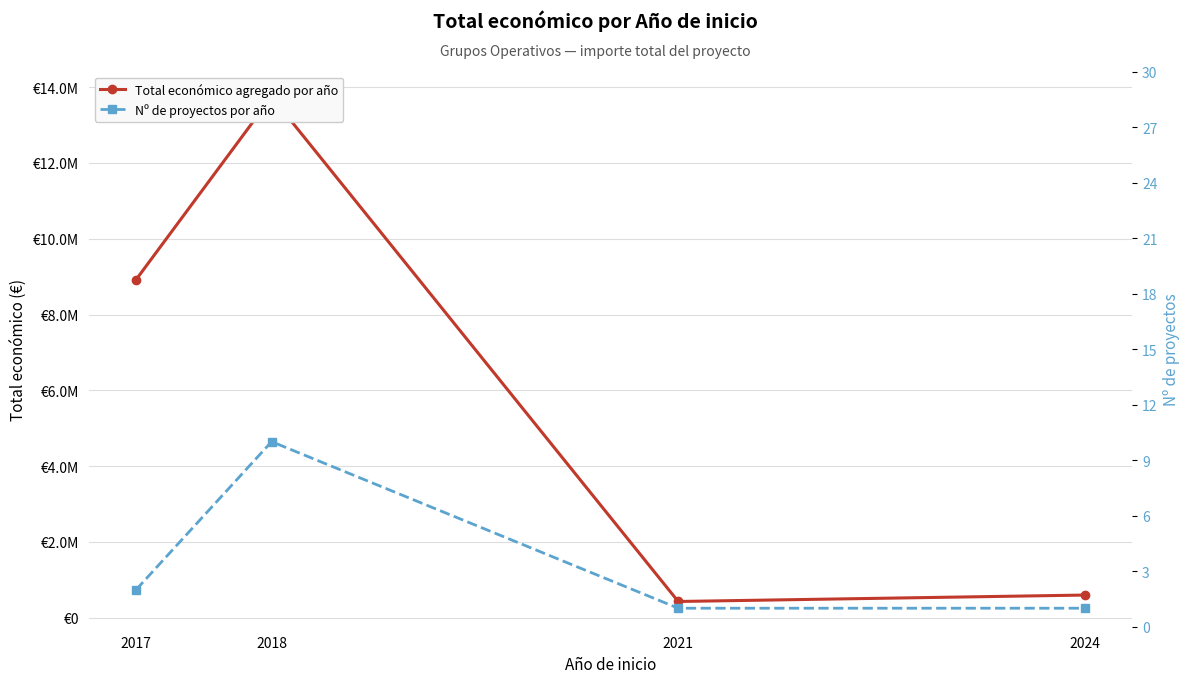

At which category does Total económico agregado por año reach its first local peak?

2018